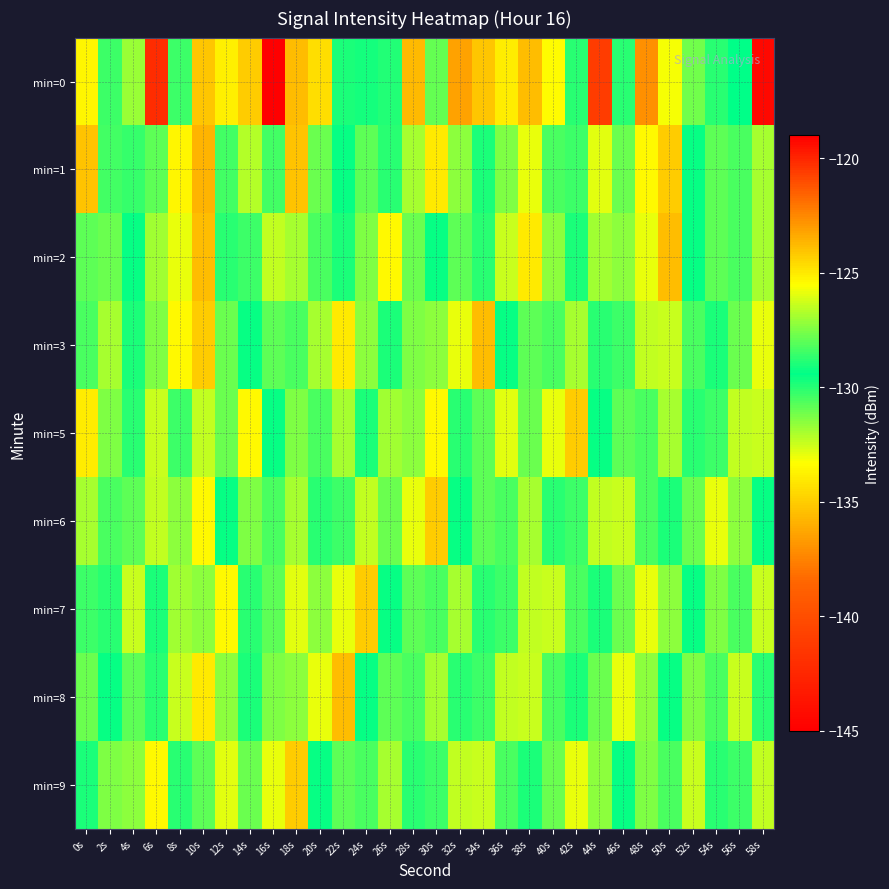

Count the number of categories in the chart.

30